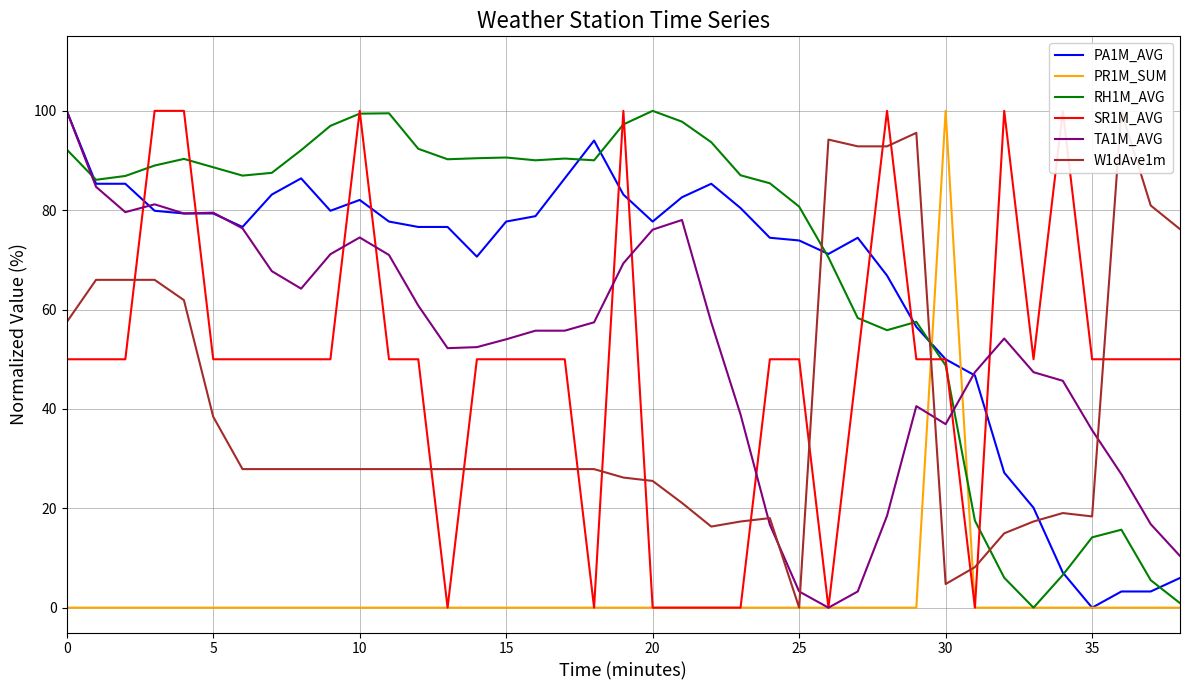

The PR1M_SUM series shows 34.9 at 5. True or false?

False